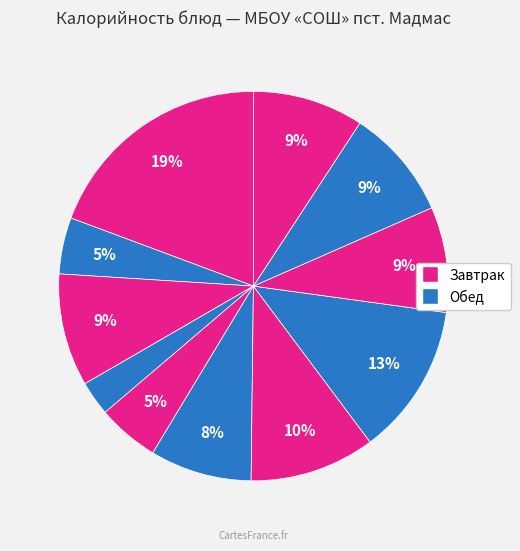

How many slices are in this pie chart?

11